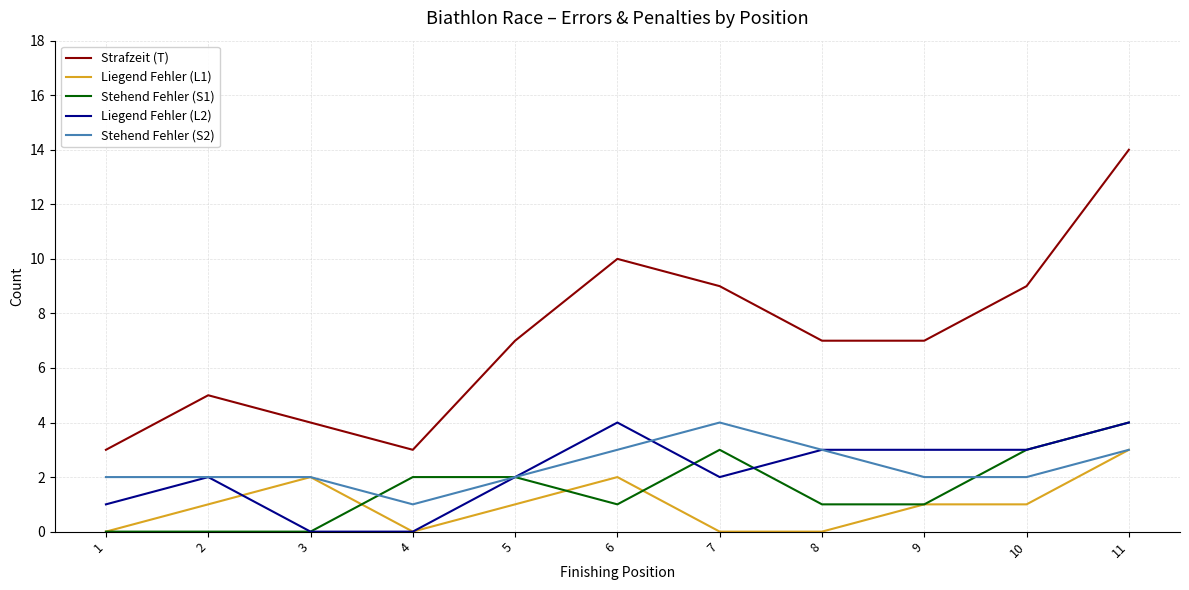

Count the Liegend Fehler (L1) values in the range 0 to 2.

10